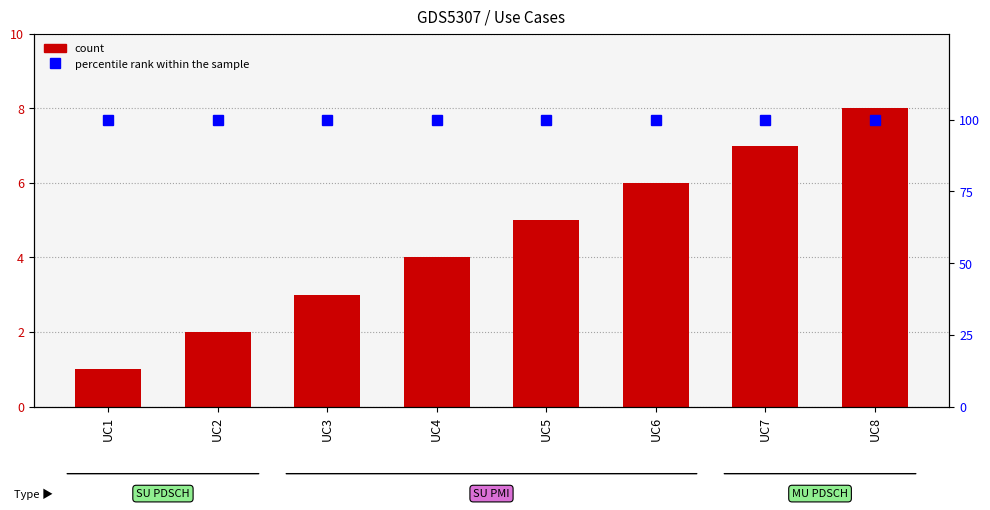

The percentile rank within the sample series shows 58 at UC7. True or false?

False